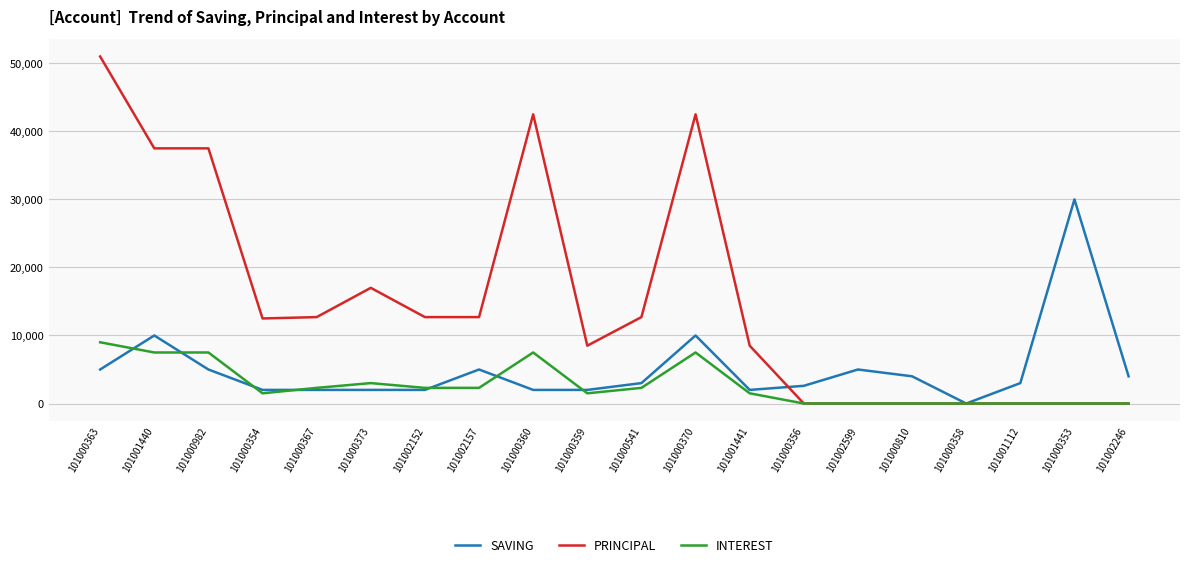

What is the difference between the second highest and second lowest values in the PRINCIPAL series?

42500